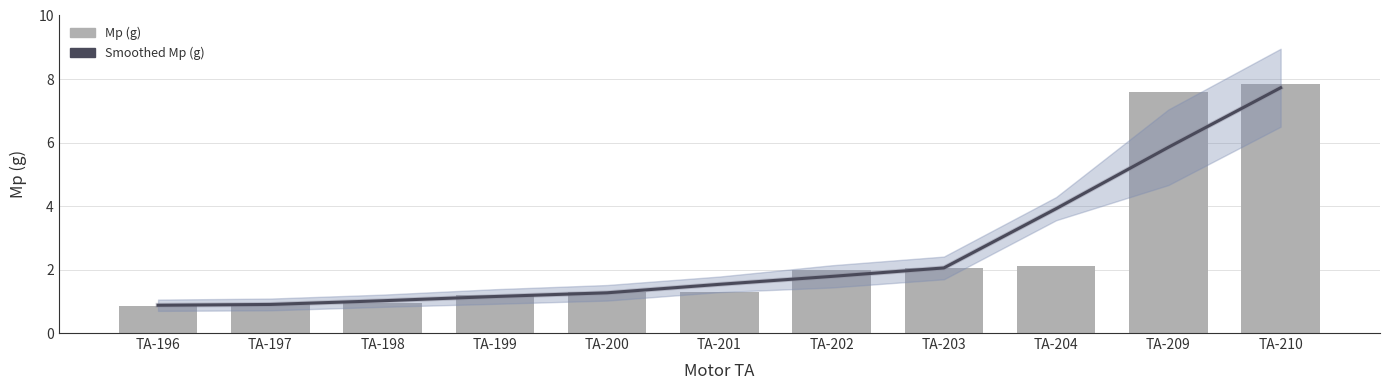

What is the sum of the Mp (g) values at TA-199 and TA-209?

8.8